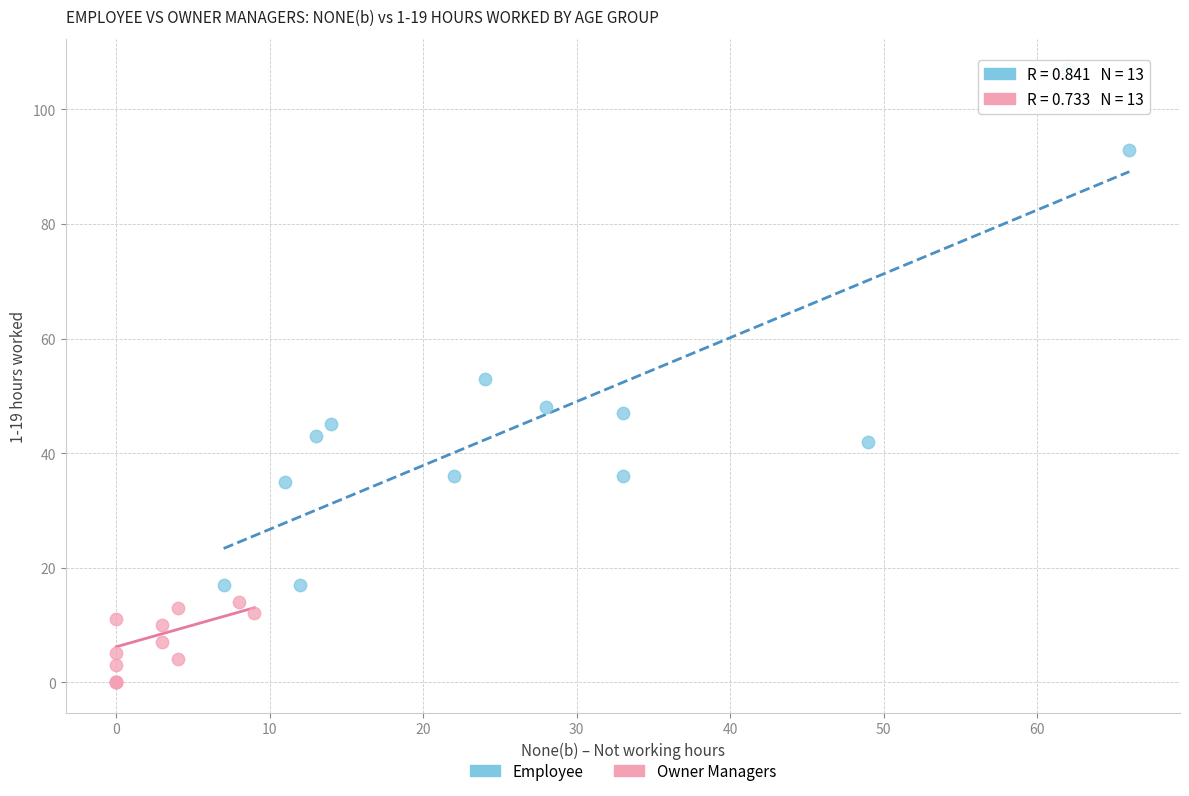

Which series contains the highest Y value?

Employee